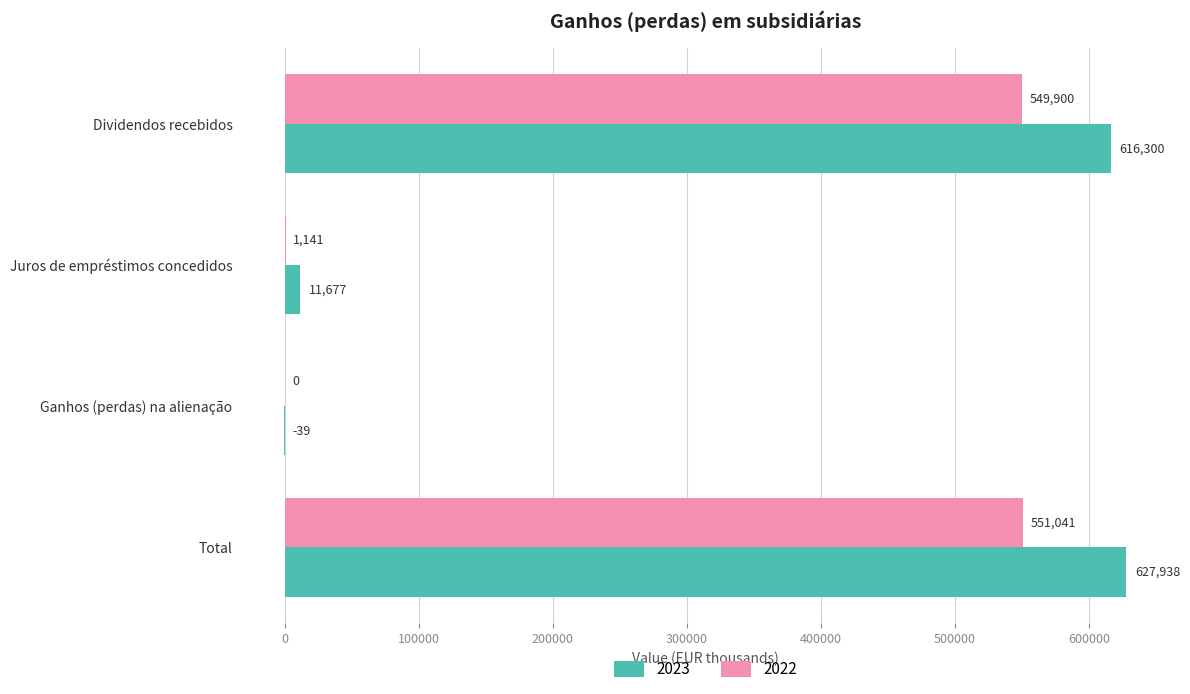

What is the greatest value displayed?

627938